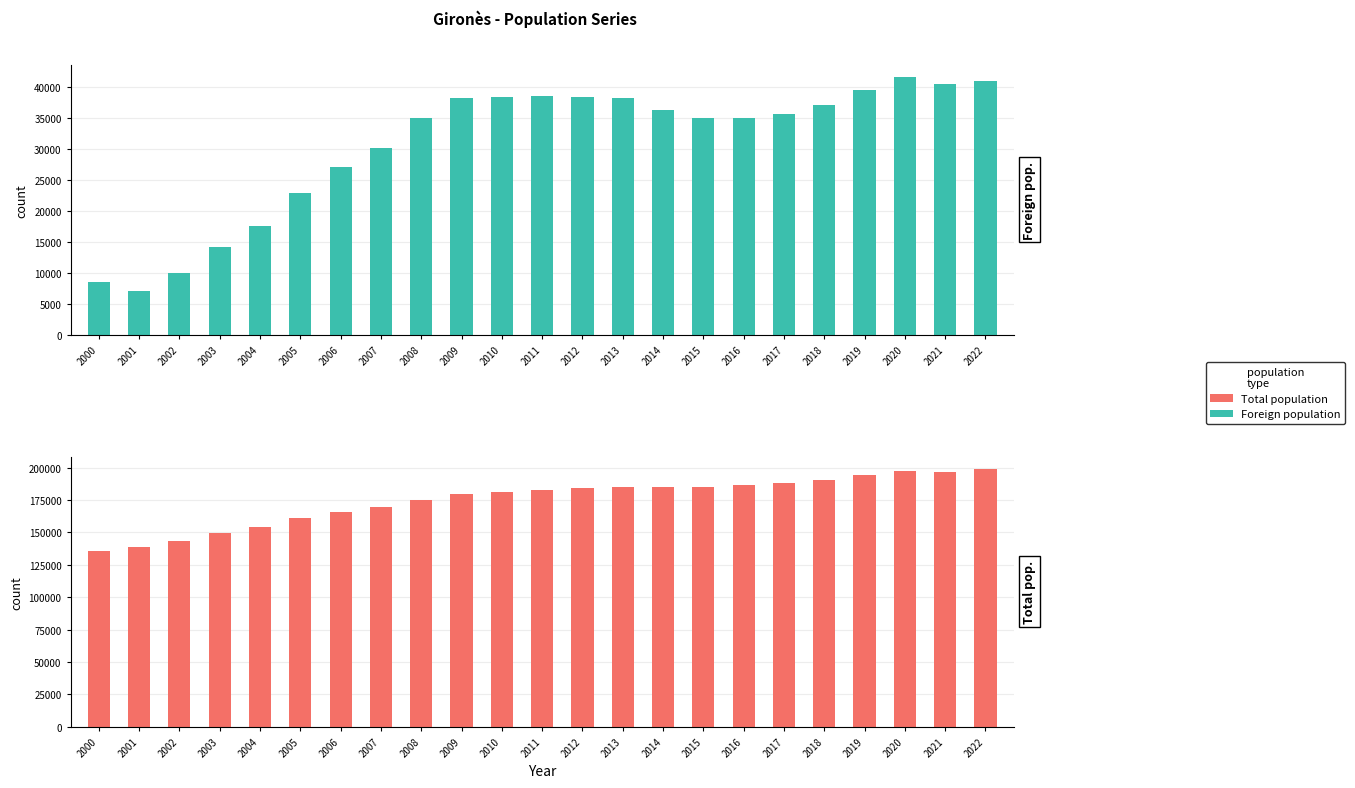

What is the value of the Total population bar at the 8th from the left?

169624